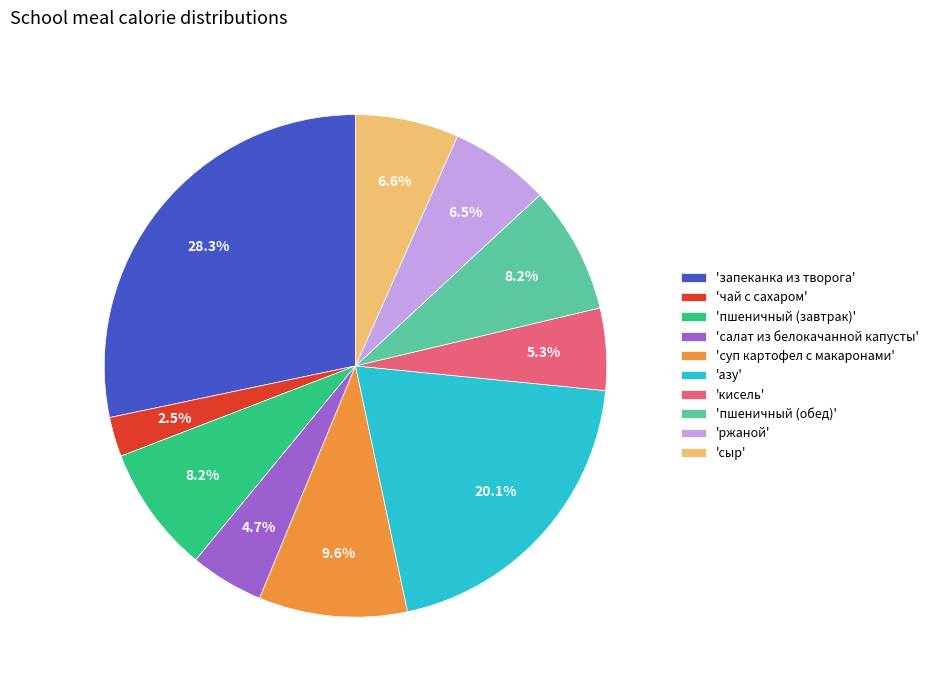

What is the smallest slice in the pie chart?

'чай с сахаром'